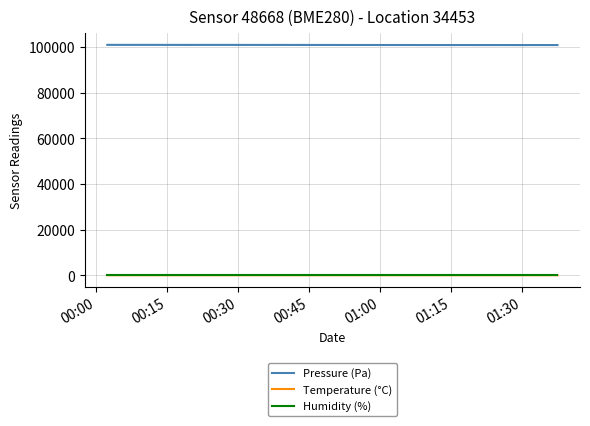

What is the greatest value displayed?

100919.8